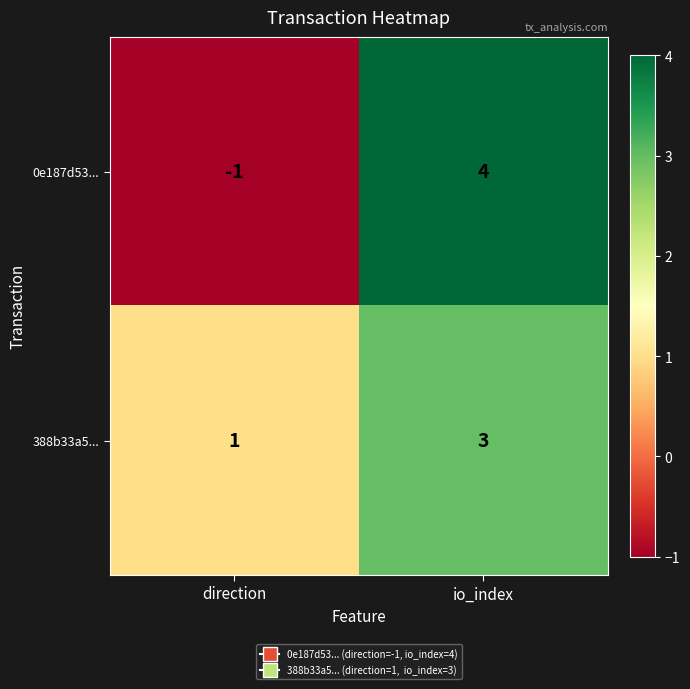

Rank the series by their average value, from highest to lowest.

388b33a5..., 0e187d53...